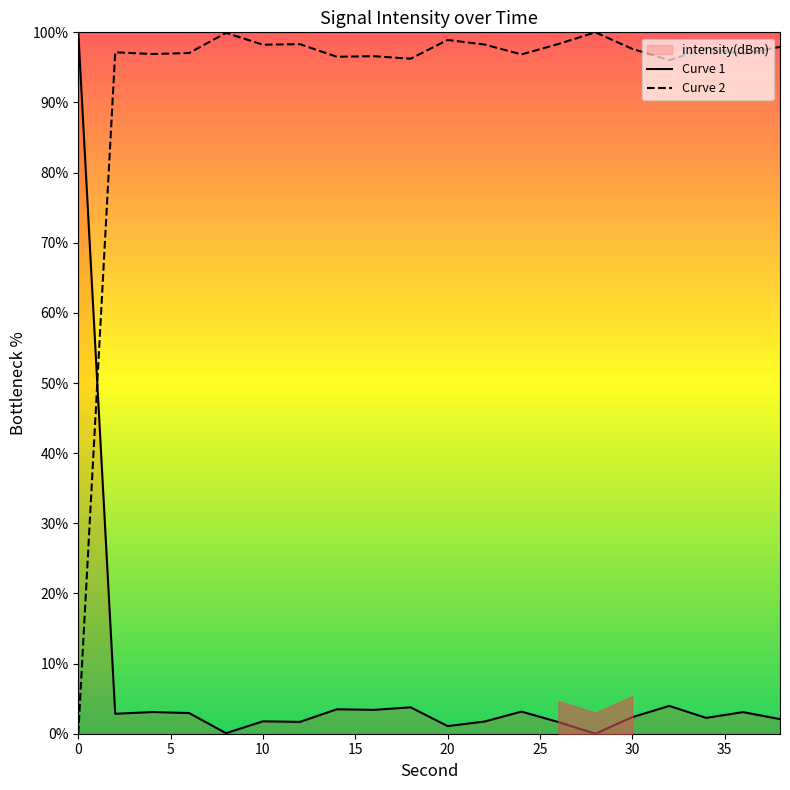

Which series ends up on top after the final intersection of Curve 1 and Curve 2?

Curve 2